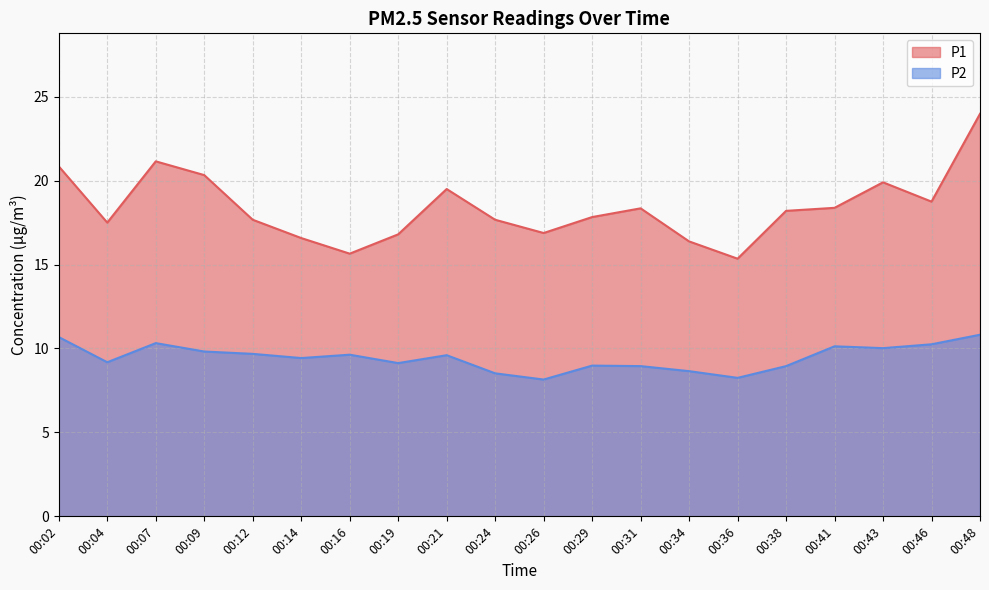

At which category does P2 reach its first local peak?

00:07